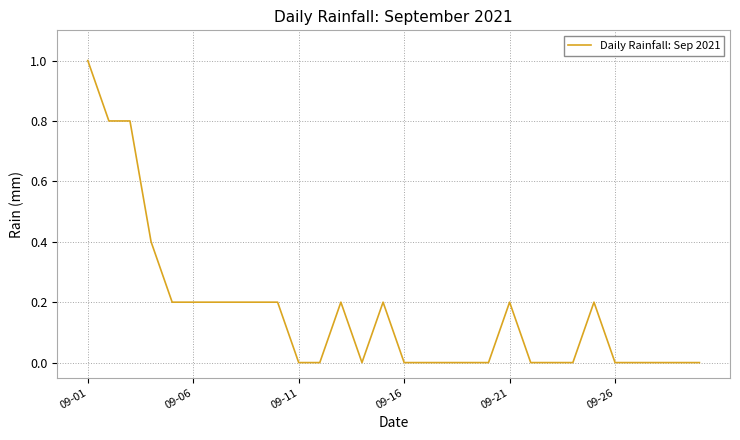

Count the number of categories in the chart.

30